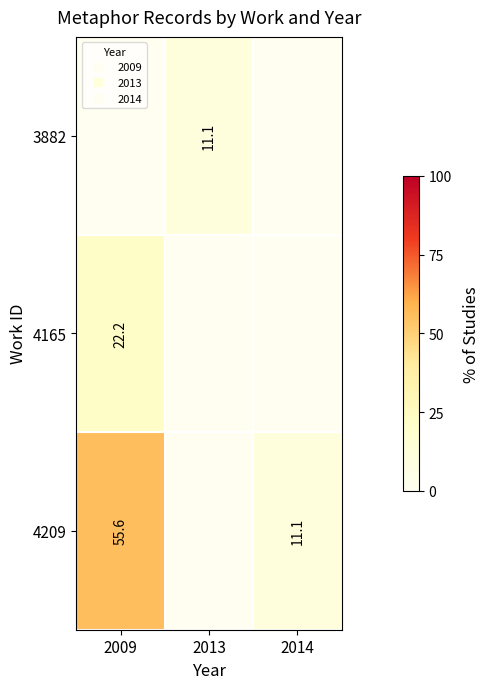

The value of 4165 at 2009 is 22.2. True or false?

True